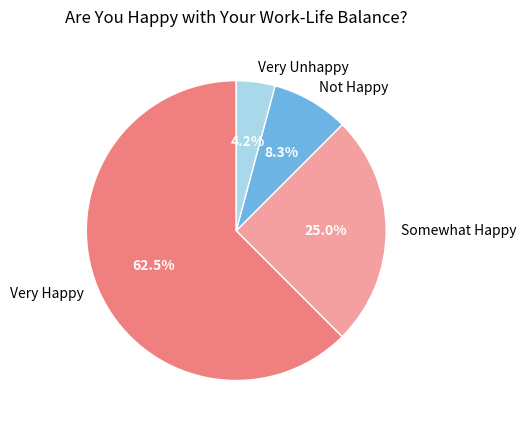

Which category has the biggest portion of the pie?

Very Happy